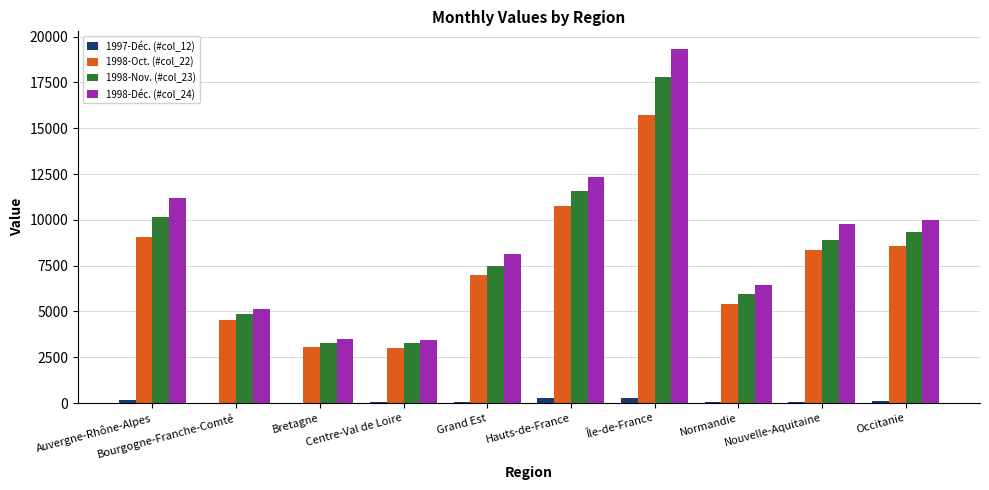

What is the maximum value shown in the chart?

19321